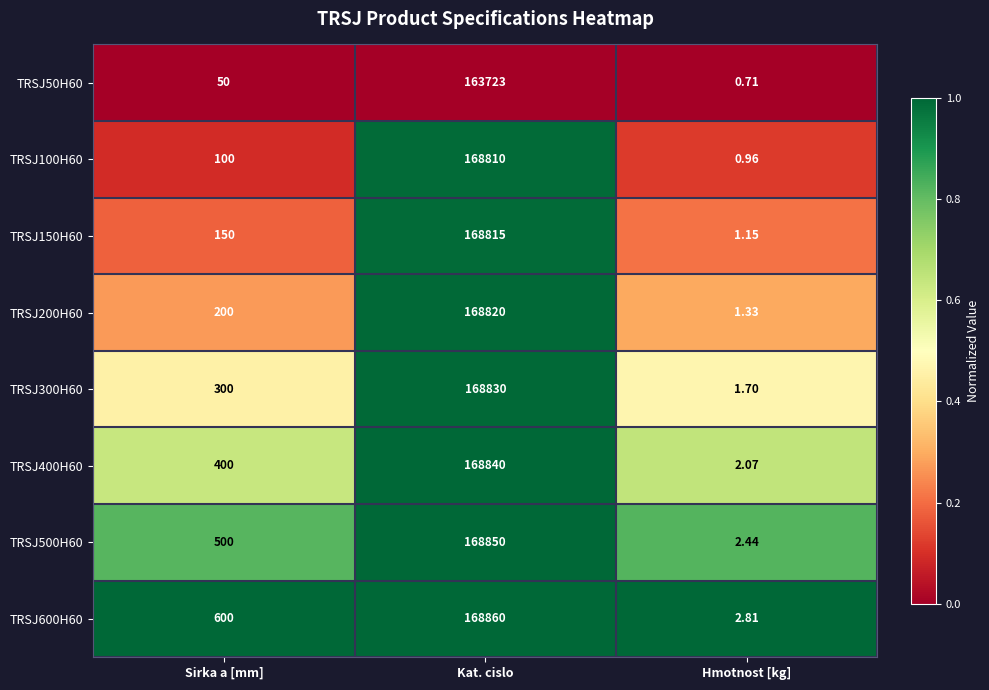

List the labels in order of TRSJ300H60 value, largest first.

Kat. cislo, Sirka a [mm], Hmotnost [kg]